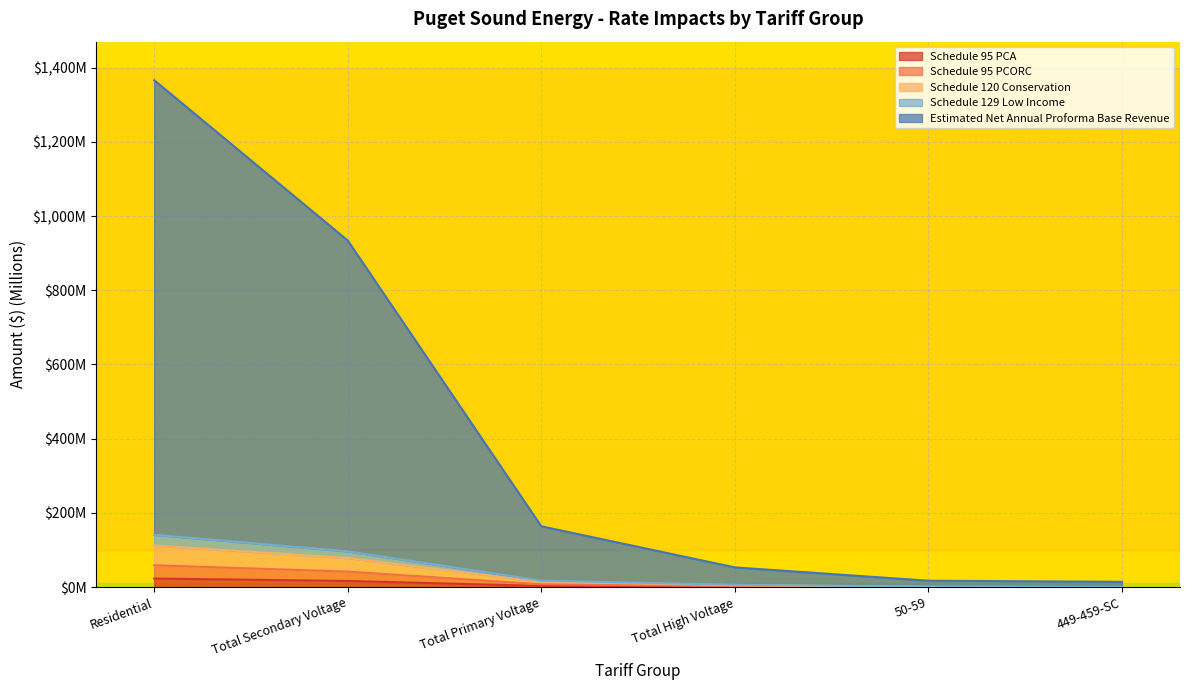

What is the value of the Schedule 95 PCORC point at the 2nd from the left?

41.7